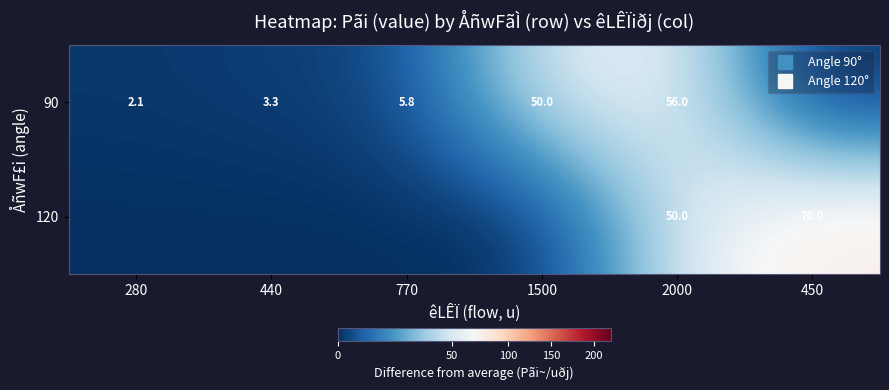

How many series are shown in this chart?

2